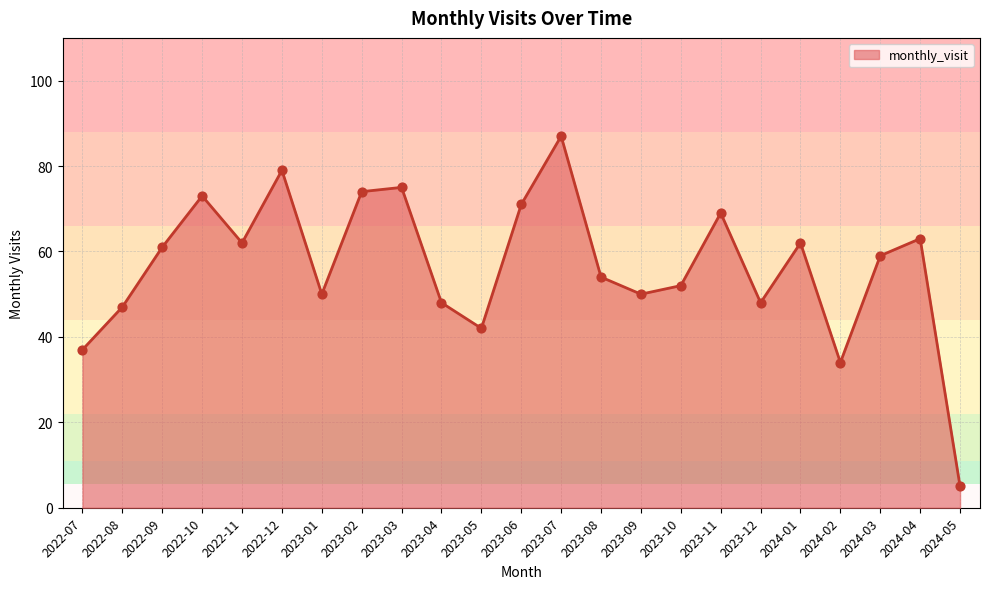

What is the change in value from 2022-07 to 2023-12?

+11